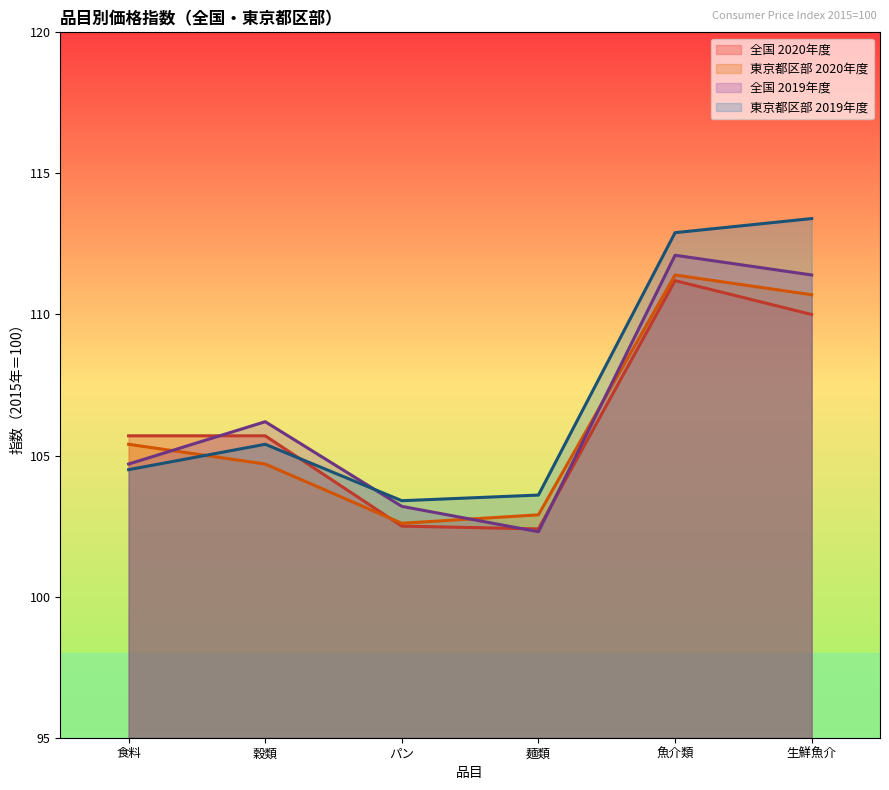

What is the approximate value of パン at 生鮮魚介?

103.4